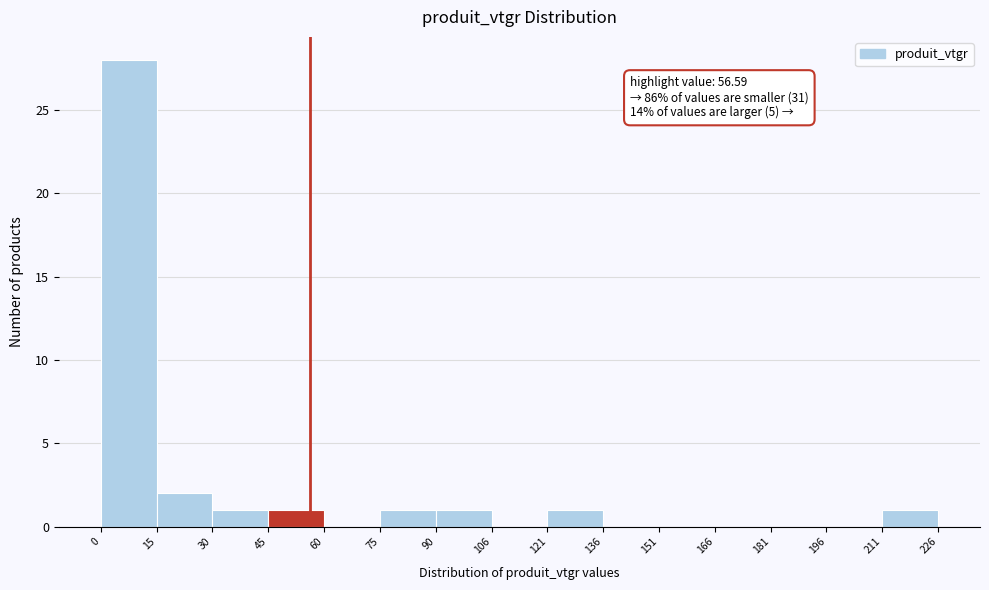

Over which range of the x-axis is the bar tallest?

0 to 15